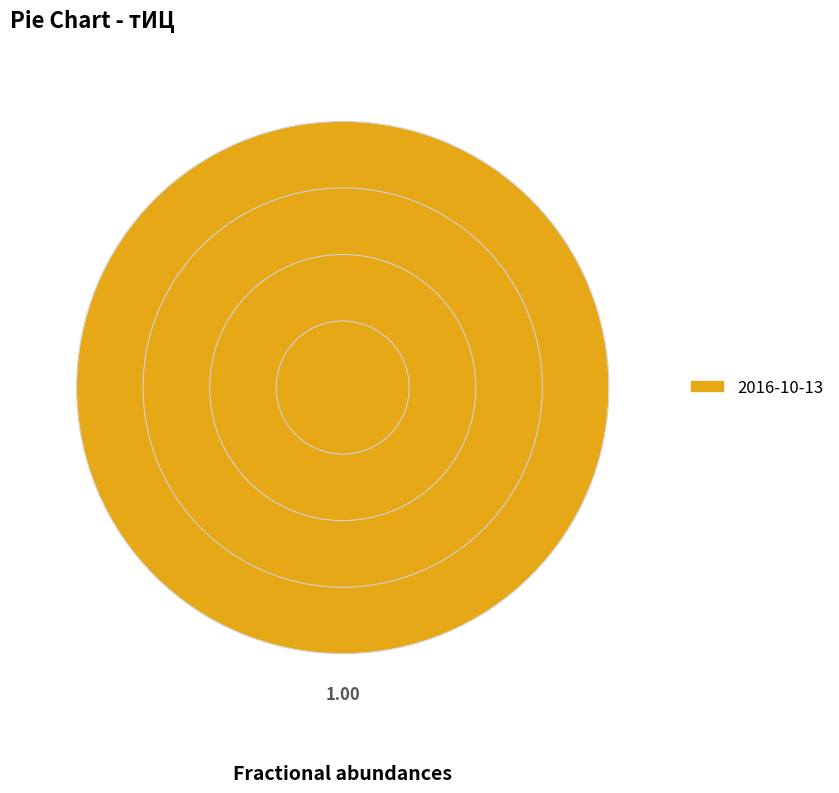

Rank the categories by value from lowest to highest.

2016-10-13